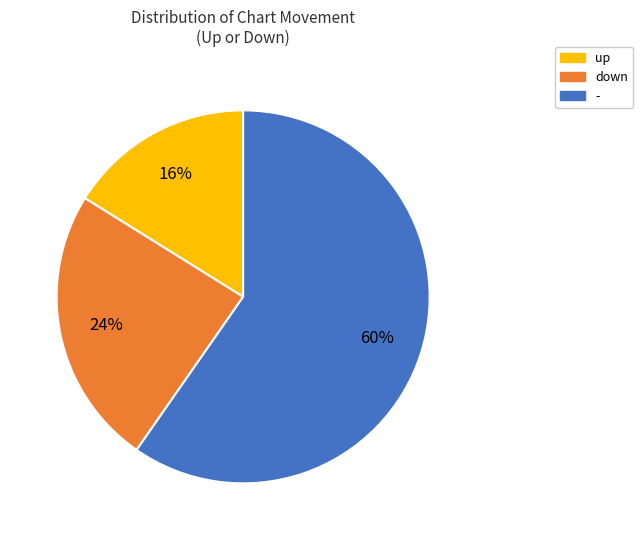

To the nearest percent, what is the difference between the largest and smallest slice percentages?

44%